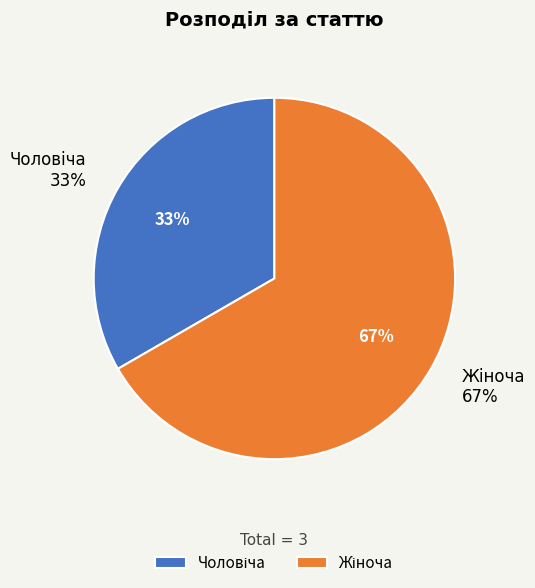

Which category accounts for the majority?

Жіноча